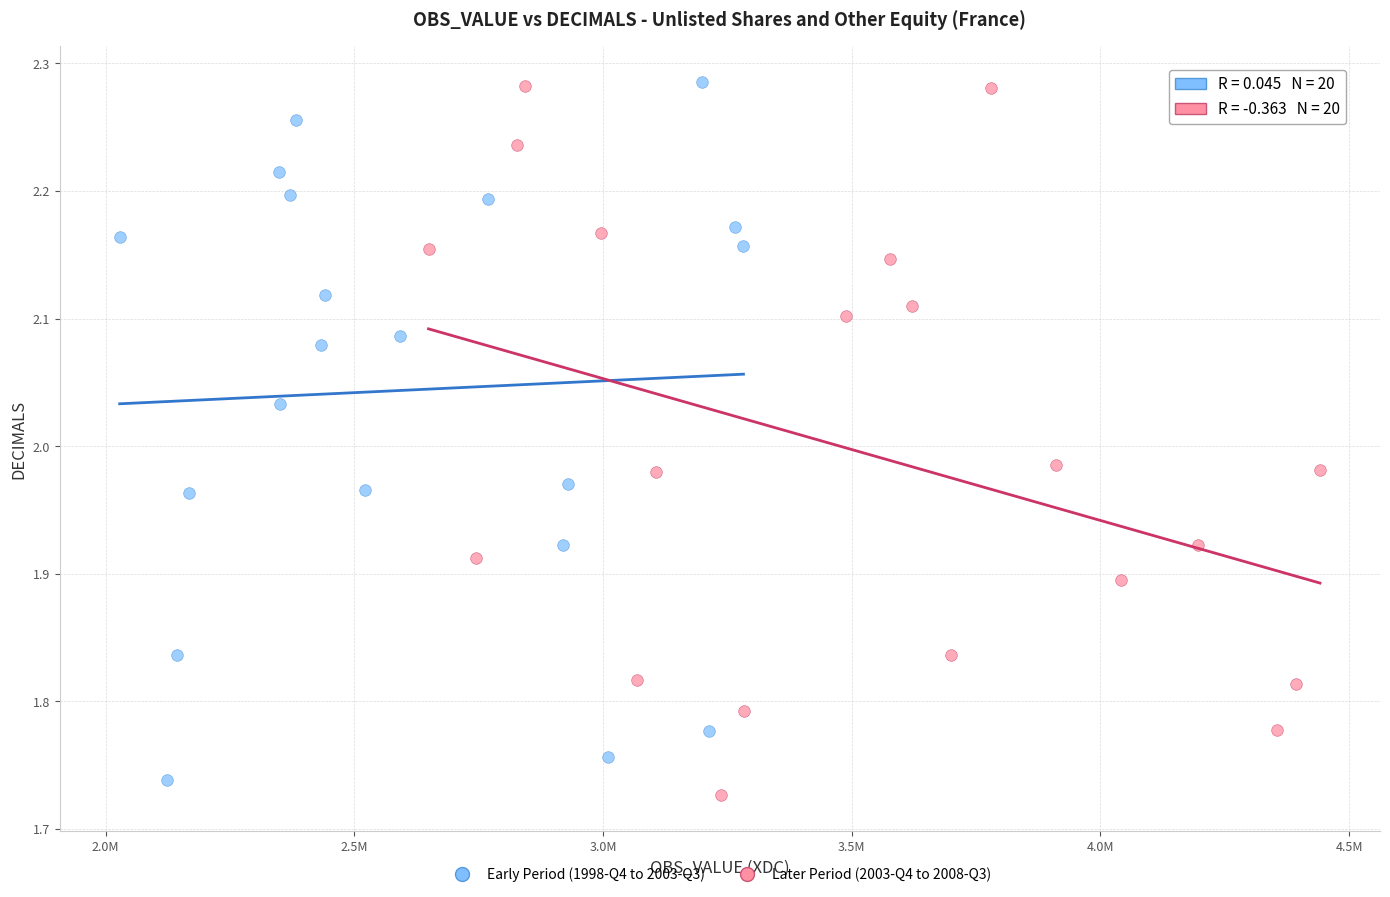

What are all the series names shown in the legend?

Early Period (1998-Q4 to 2003-Q3), Later Period (2003-Q4 to 2008-Q3)